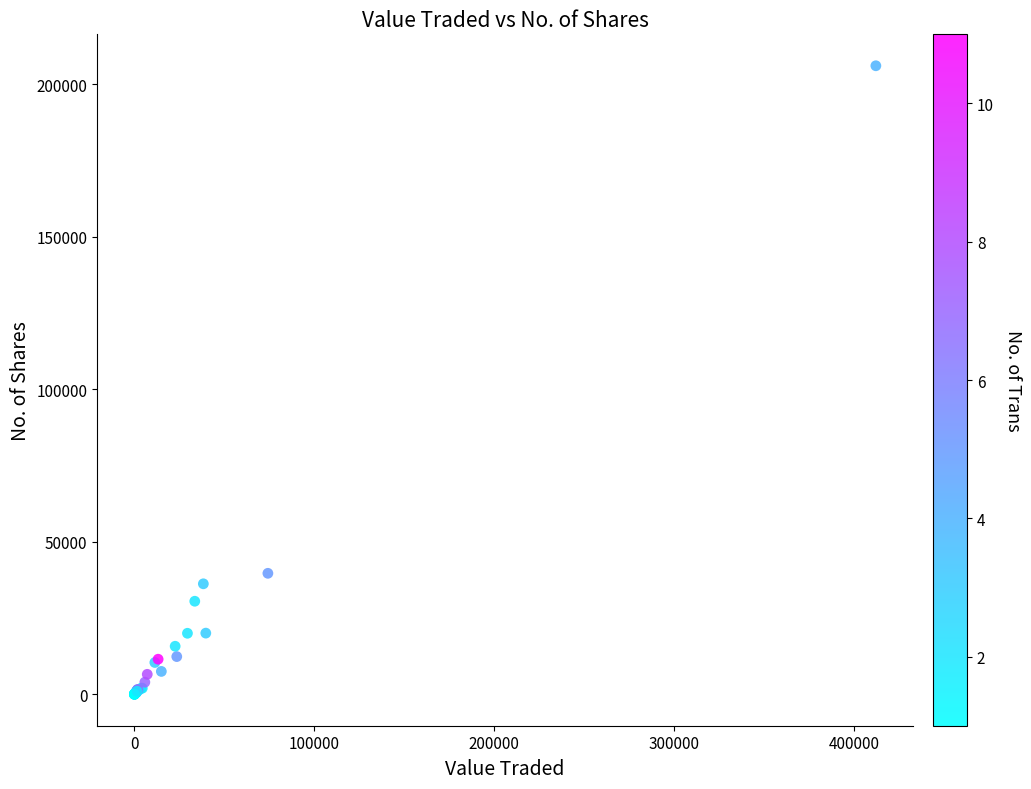

What Y value in the scatter plot is closest to 103000?

39655